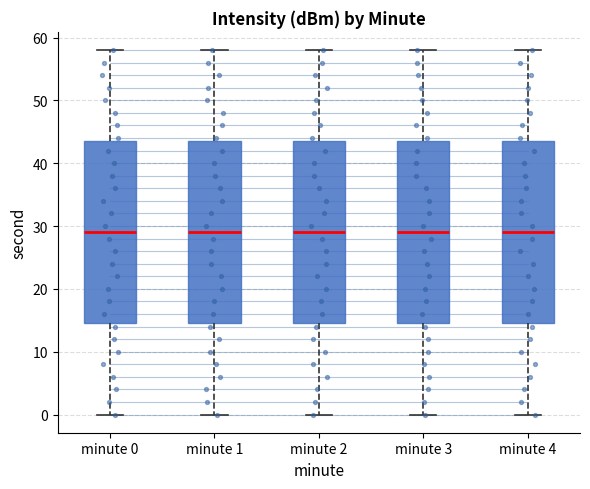

Reading left to right, transcribe this box plot: for each box, give where its median line is, the range the box spans, and where its two whiskers end, as read against the y-axis. The values are not printed on the chart, so give them approximately, as read against the axis.

minute 0: median 29, box 15 to 44, whiskers 0 to 58
minute 1: median 29, box 15 to 44, whiskers 0 to 58
minute 2: median 29, box 15 to 44, whiskers 0 to 58
minute 3: median 29, box 15 to 44, whiskers 0 to 58
minute 4: median 29, box 15 to 44, whiskers 0 to 58